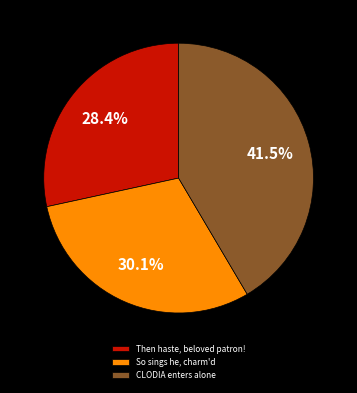

To the nearest percent, what is the average slice percentage?

33%